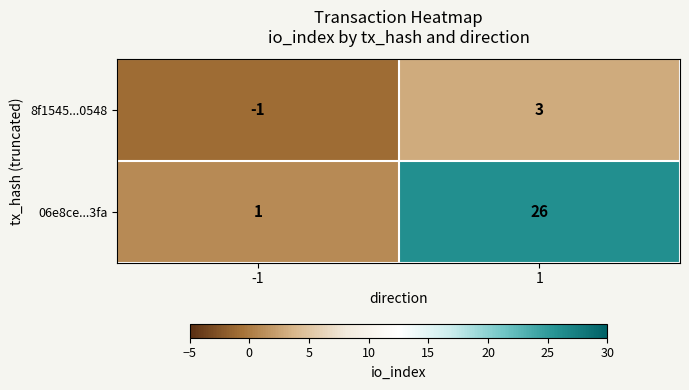

Rank the series by their maximum value, from highest to lowest.

06e8ce...3fa, 8f1545...0548